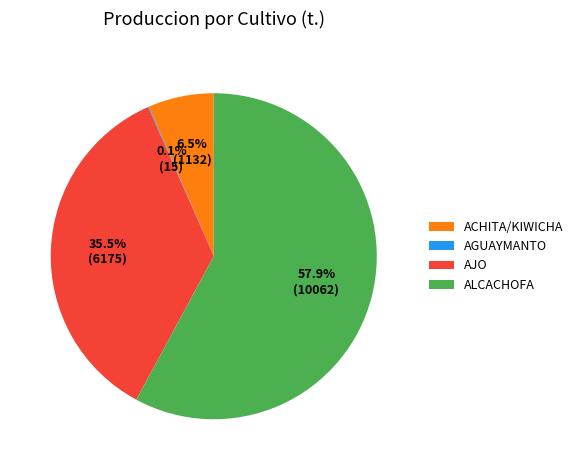

What percentage is the ALCACHOFA slice, to the nearest percent?

58%